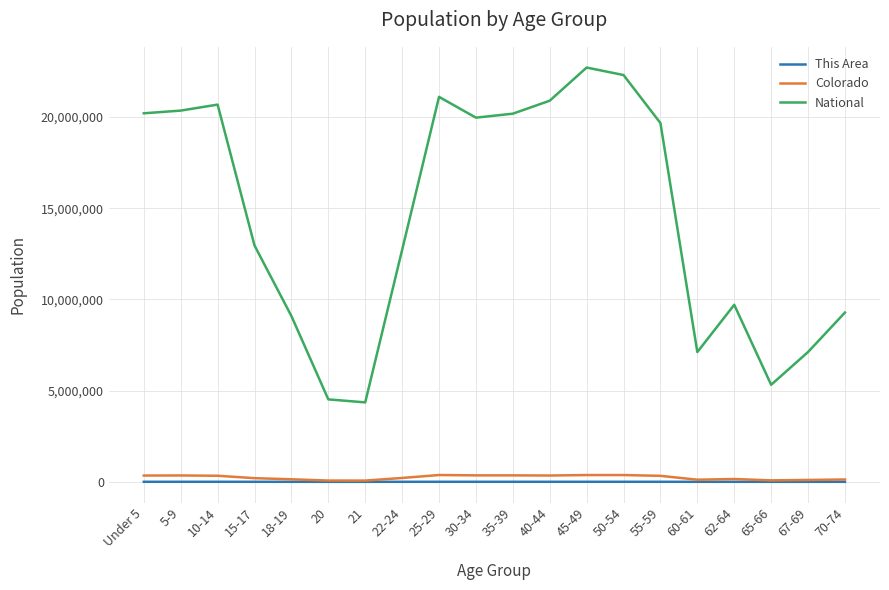

Is the value of National at 10-14 greater than the value of This Area at 15-17?

Yes